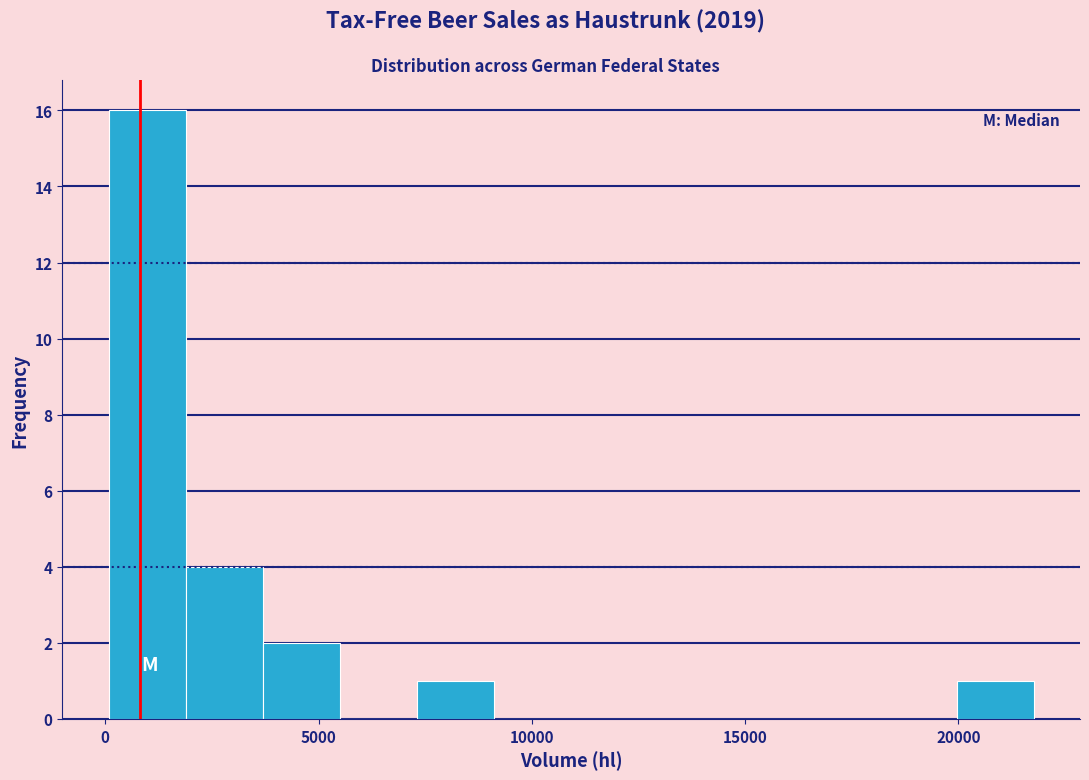

Read against the x-axis, roughly where is the centre of the tallest bar?

1000